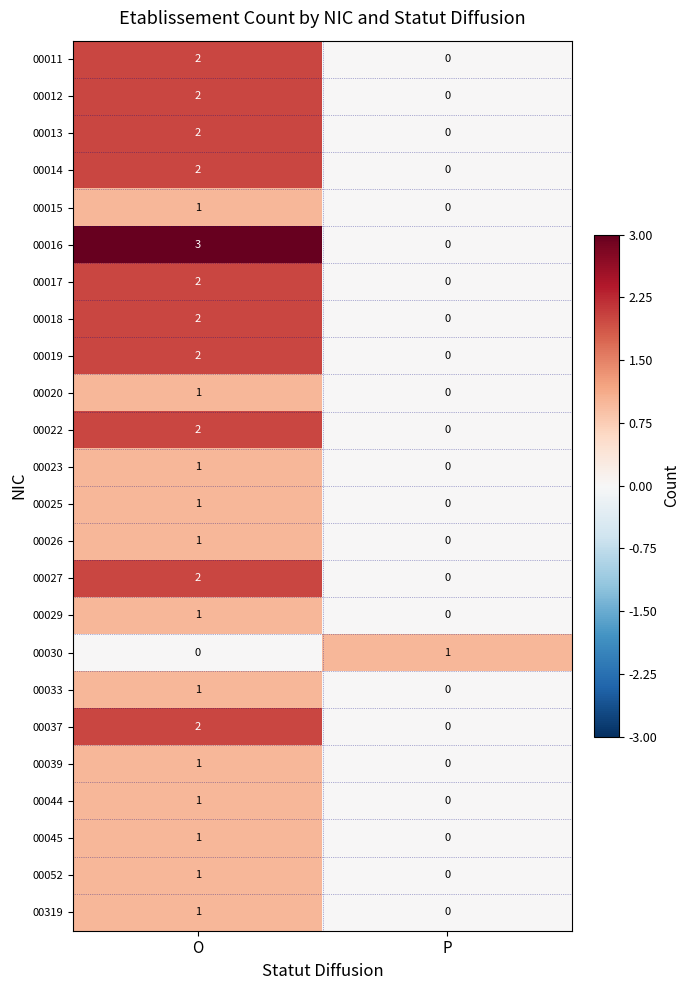

True or false: 00012 has a value of -1 at P.

False